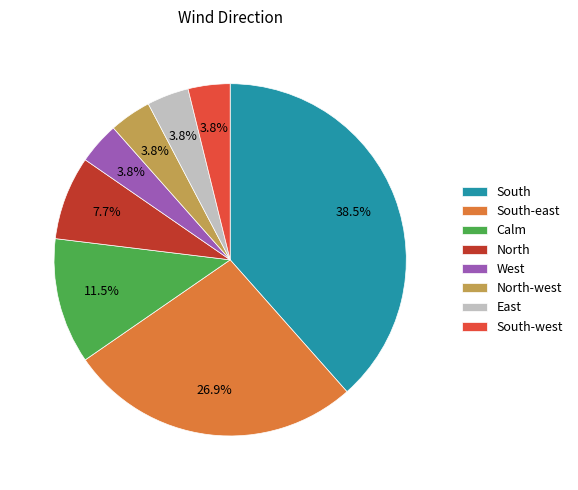

Does South account for over 50% of the chart?

No